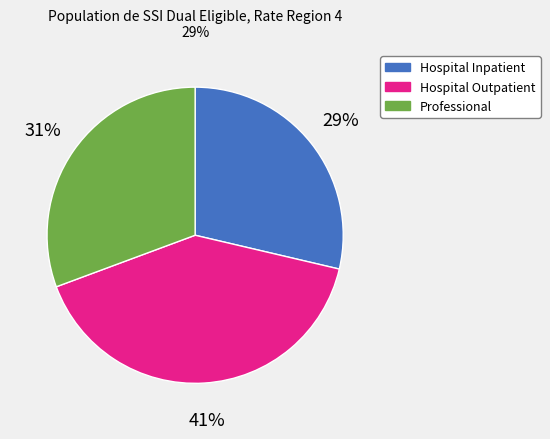

To the nearest percent, what portion does Hospital Inpatient represent?

29%